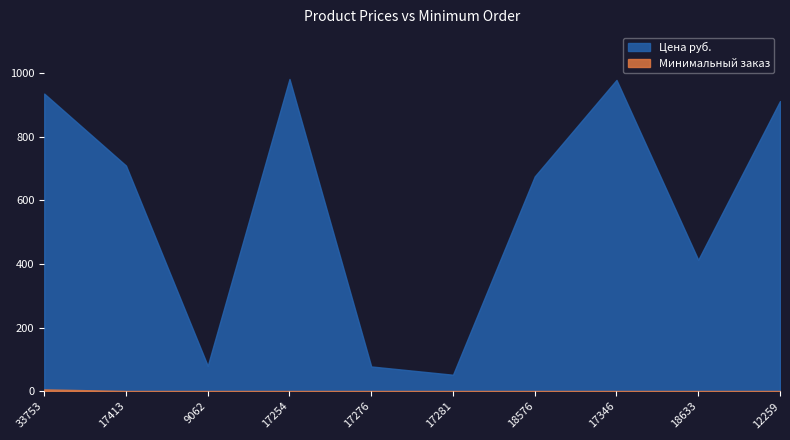

Which series changed the most between 33753 and 12259?

Цена руб.